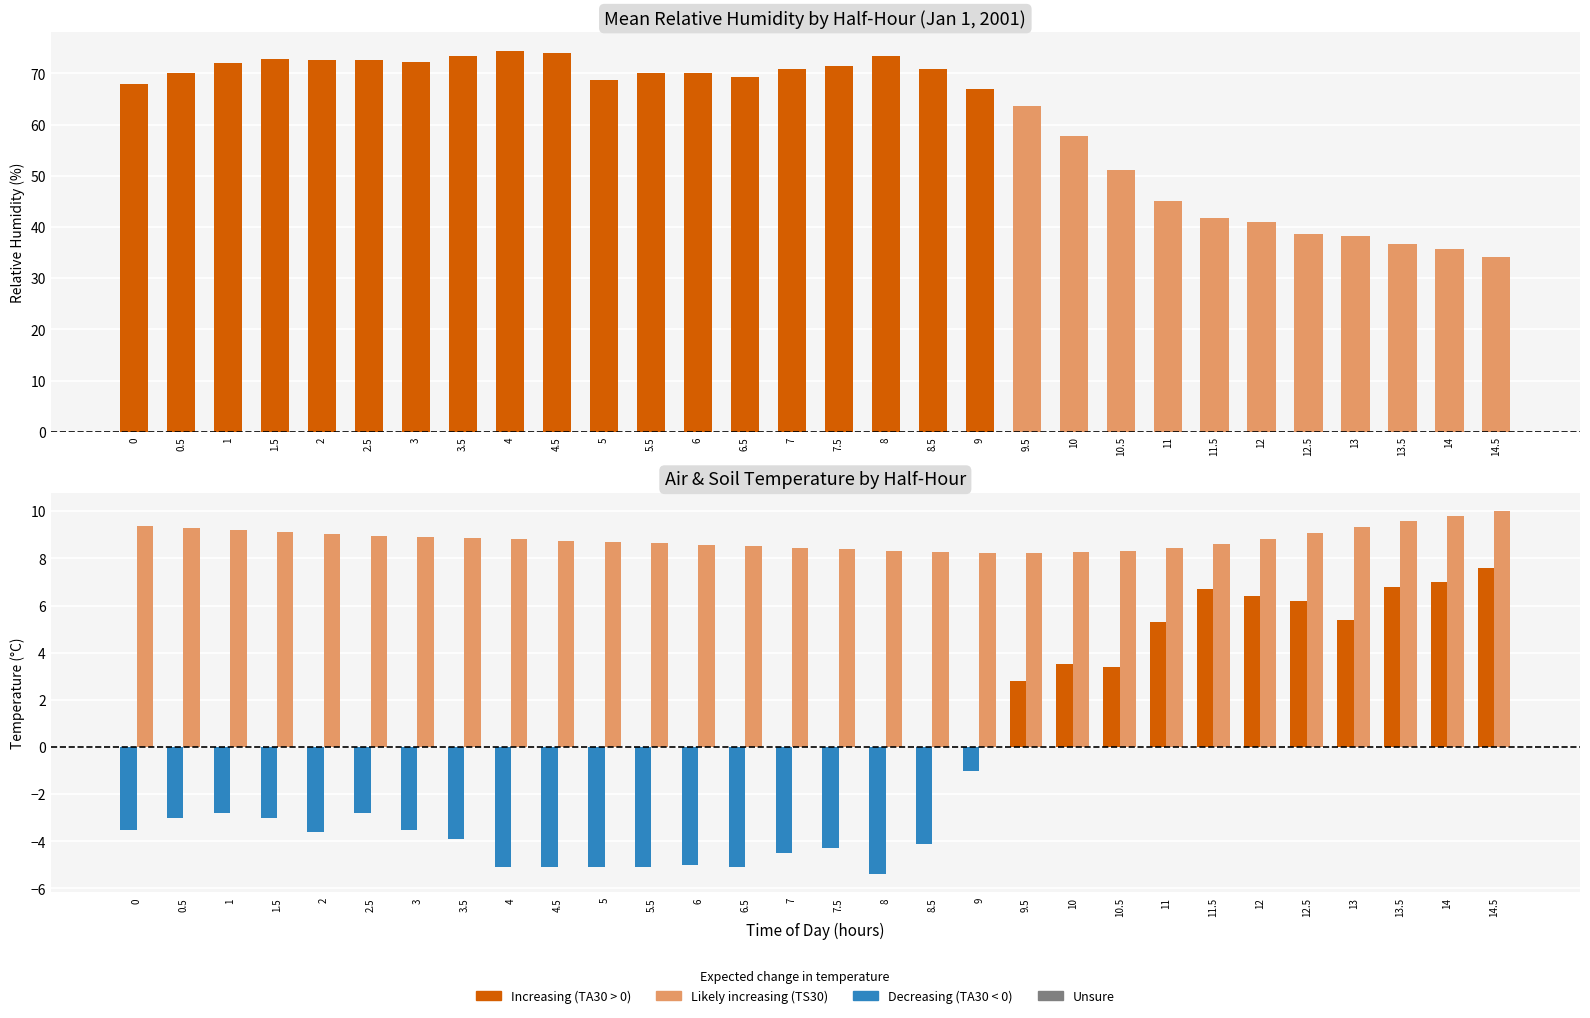

The value of TS30 (Soil Temp °C) at 6 is 8.6. True or false?

True